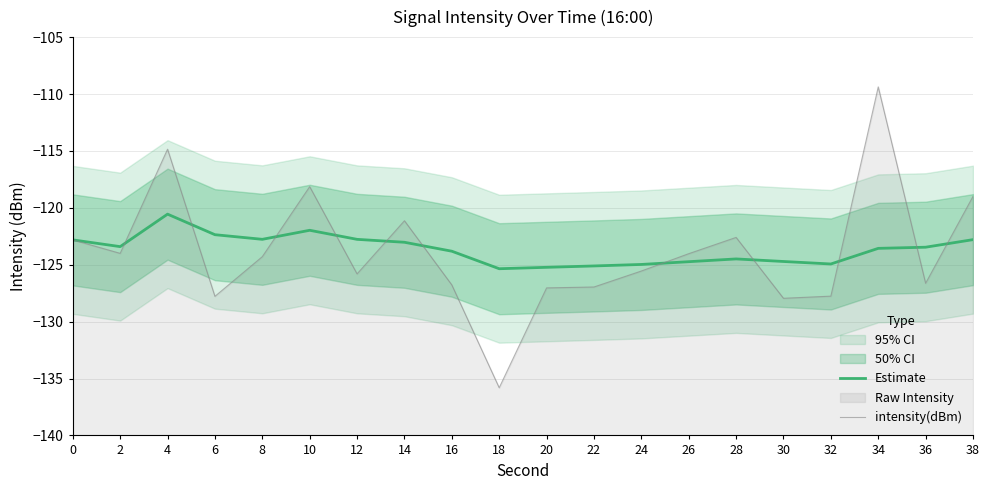

Reading left to right, what are all the values shown in this chart?

Estimate: 0=-122.8	2=-123.4	4=-120.6	6=-122.4	8=-122.8	10=-122.0	12=-122.8	14=-123.0	16=-123.8	18=-125.4	20=-125.2	22=-125.1	24=-125.0	26=-124.7	28=-124.5	30=-124.7	32=-124.9	34=-123.6	36=-123.5	38=-122.8
intensity(dBm): 0=-122.8	2=-124.0	4=-114.8	6=-127.8	8=-124.3	10=-118.1	12=-125.8	14=-121.1	16=-126.8	18=-135.8	20=-127.0	22=-127.0	24=-125.6	26=-124.0	28=-122.6	30=-128.0	32=-127.8	34=-109.4	36=-126.6	38=-119.0